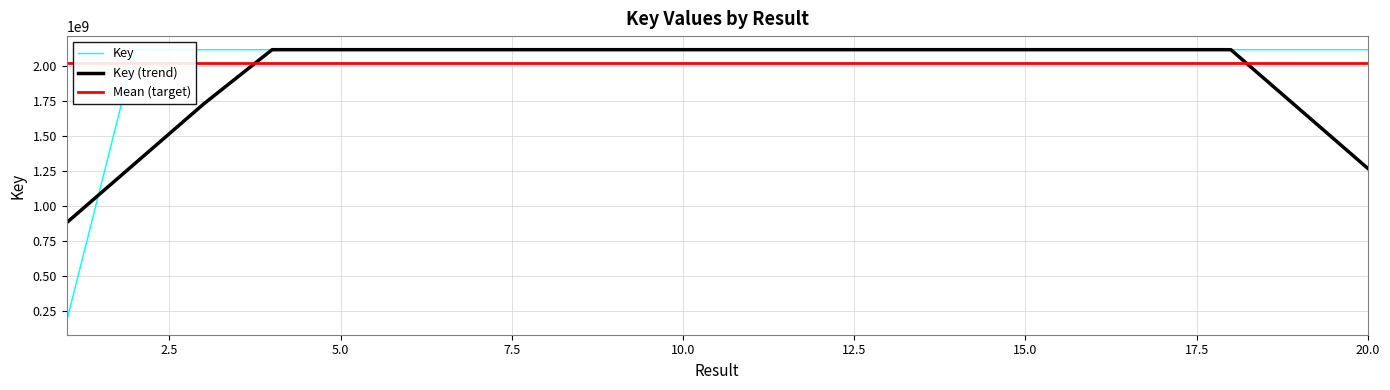

Does the chart have visible grid lines?

Yes